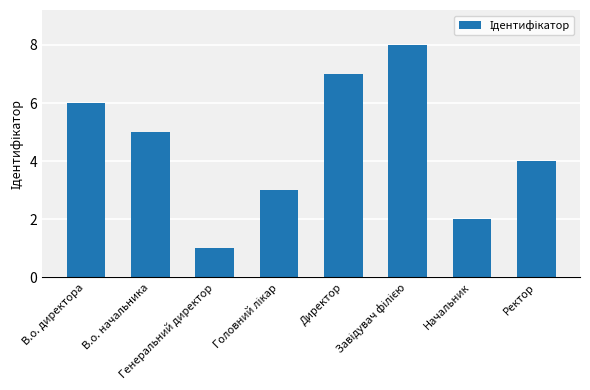

What is the label of the 1st bar from the right?

Ректор